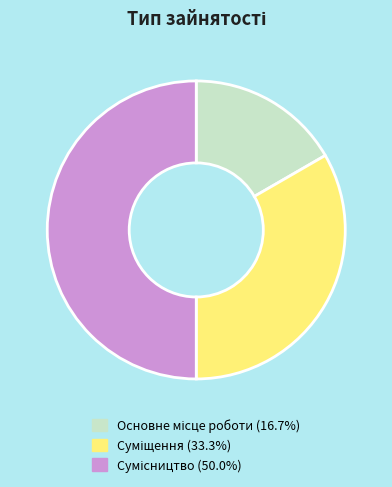

Approximately how many times larger is the value at Суміщення compared to Основне місце роботи?

2.0